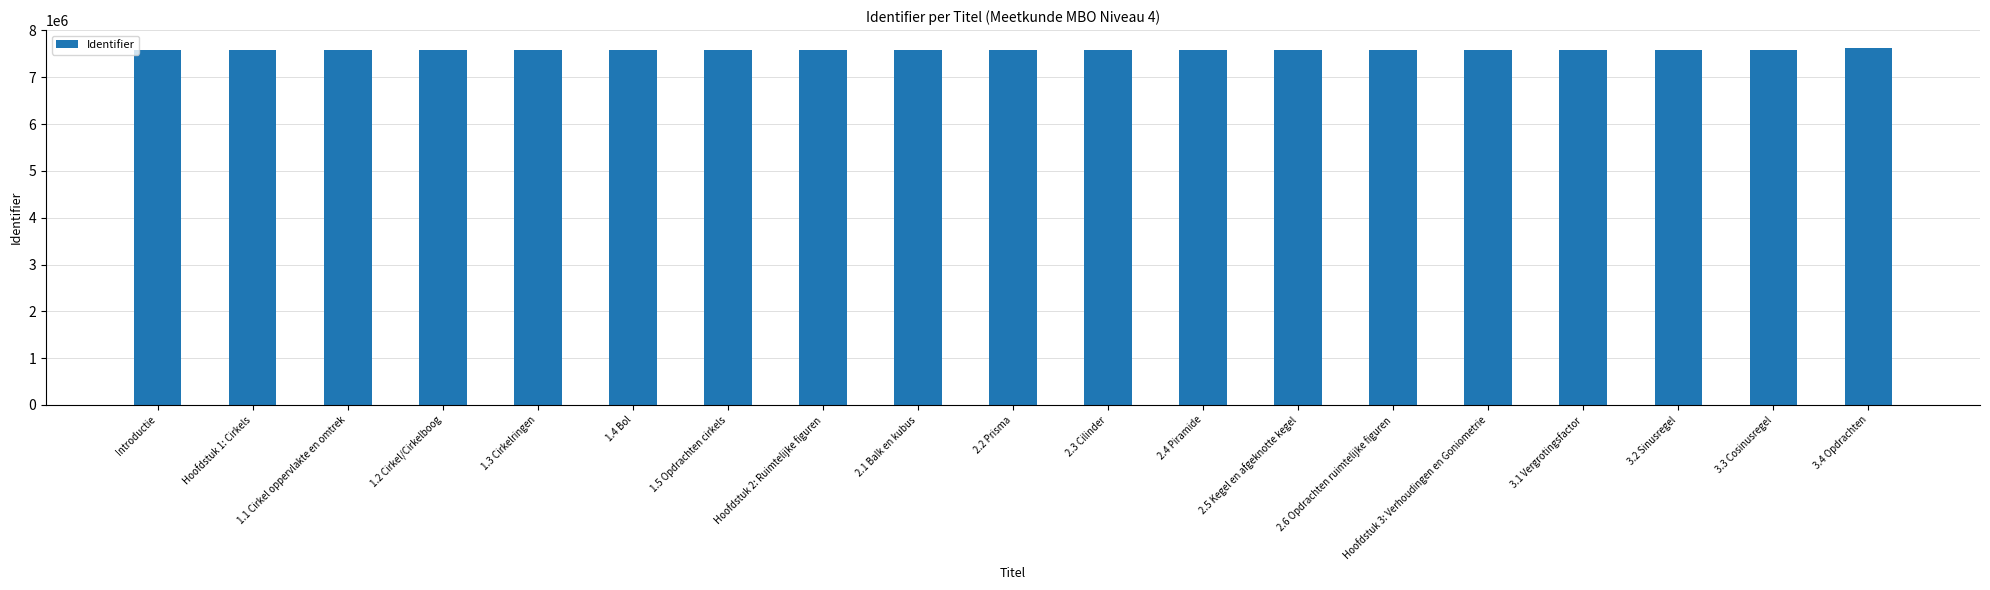

Is it true that the value at 1.3 Cirkelringen is 11616405?

False